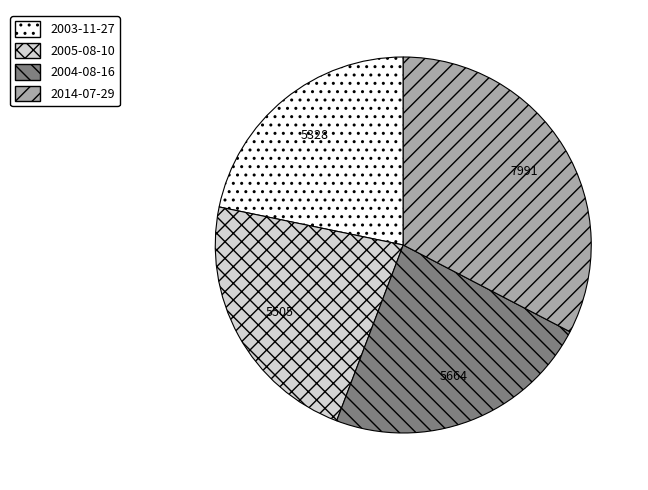

Which category has the smallest portion of the pie?

2003-11-27